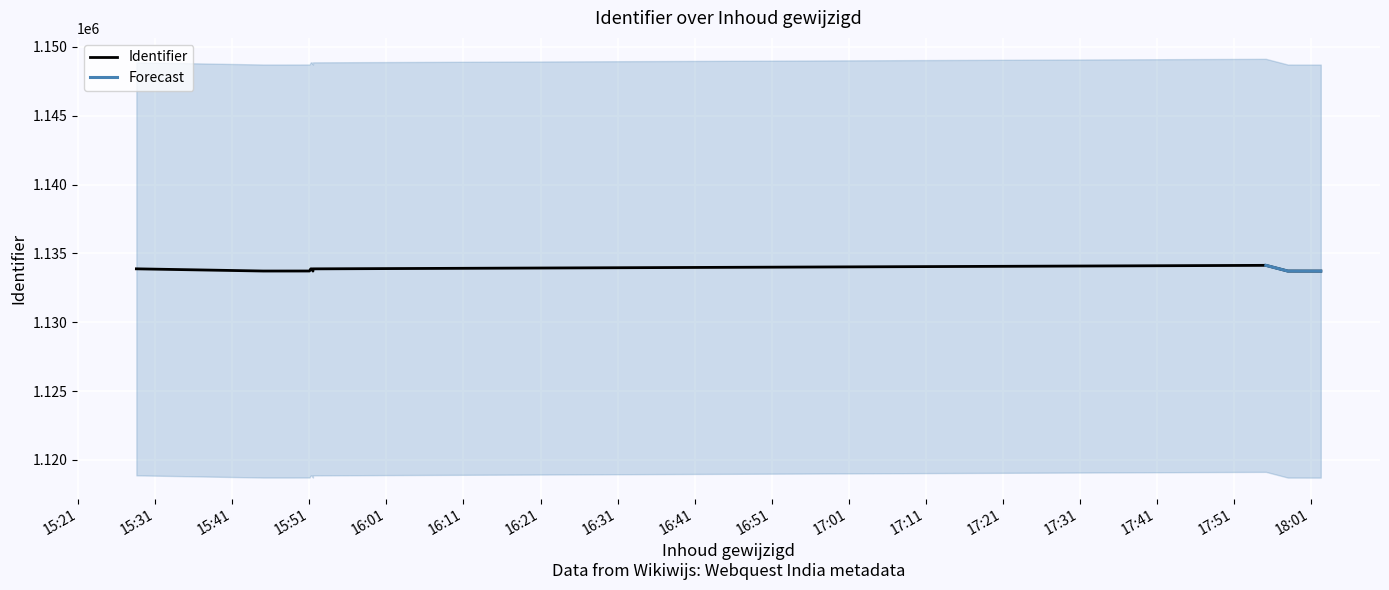

Is it true that the value at 2015-03-11 17:55:12 is 1772234?

False